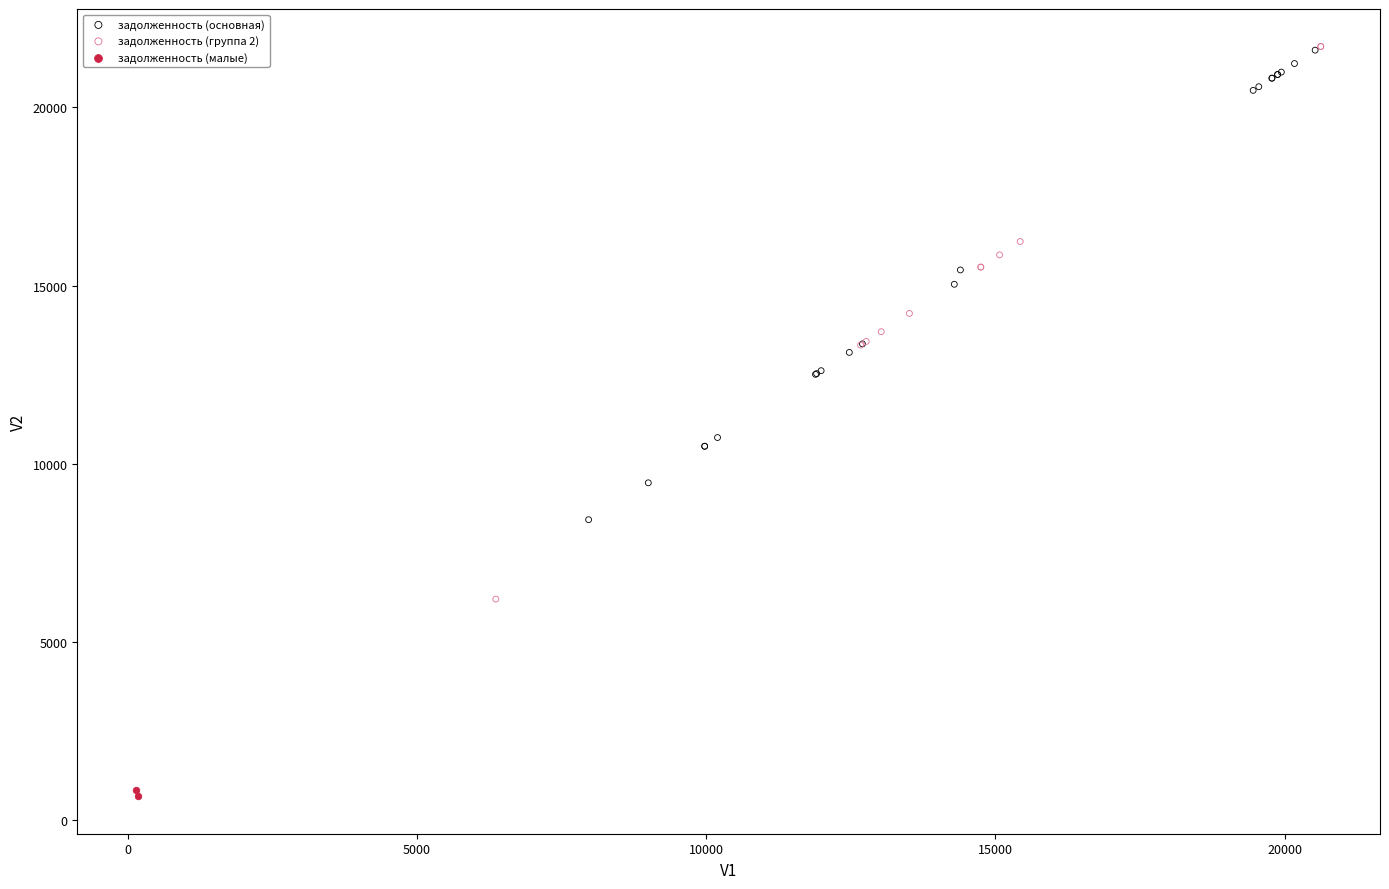

Which series has the widest spread of Y values?

задолженность (группа 2)